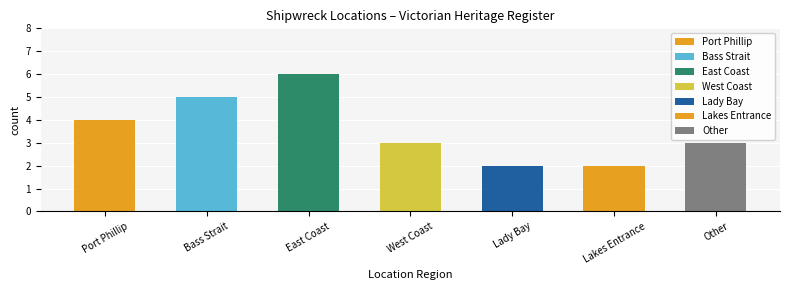

Which label corresponds to the largest value in the chart?

East Coast